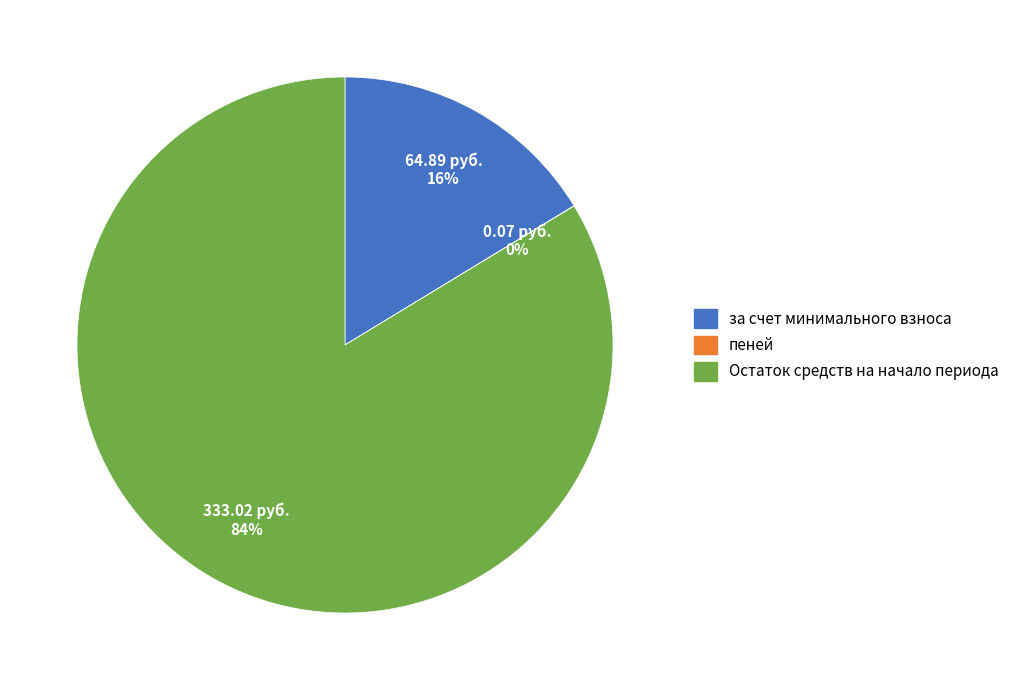

Is there a majority slice in this chart?

Yes